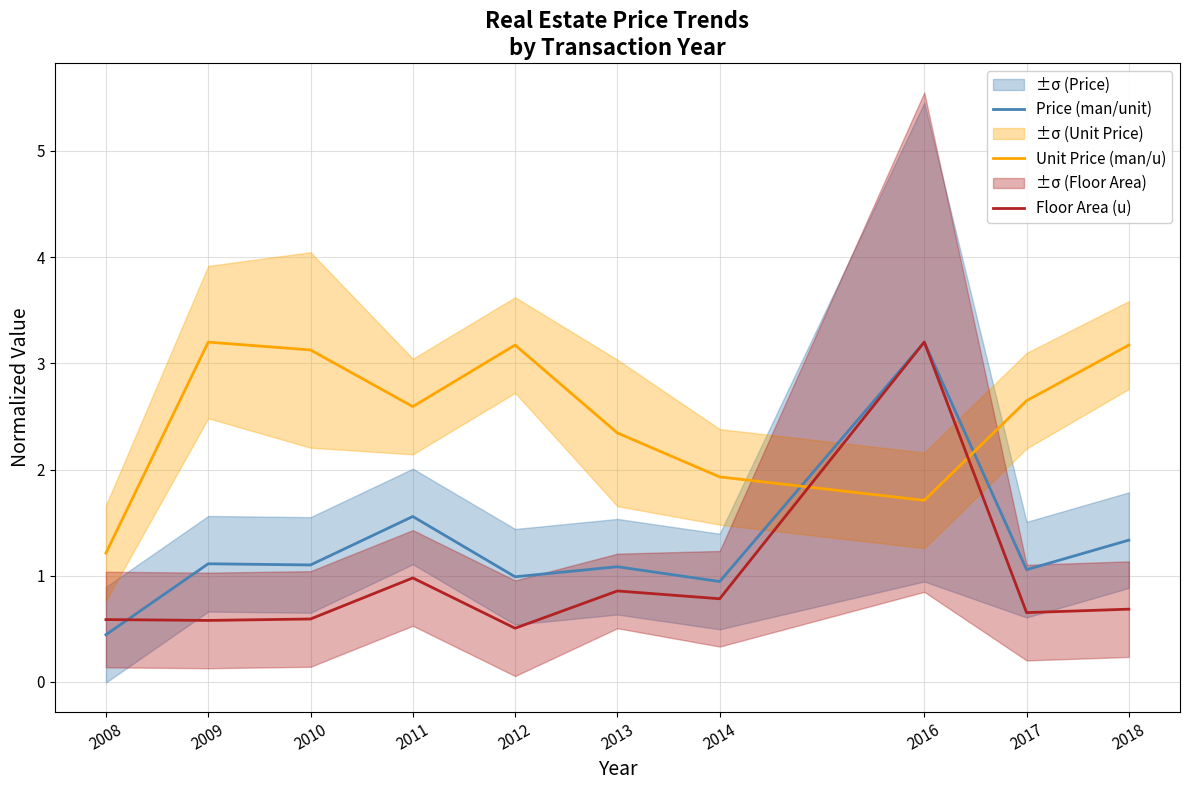

Rank the series by their maximum value, from highest to lowest.

Price (man/unit), Unit Price (man/u), Floor Area (u)